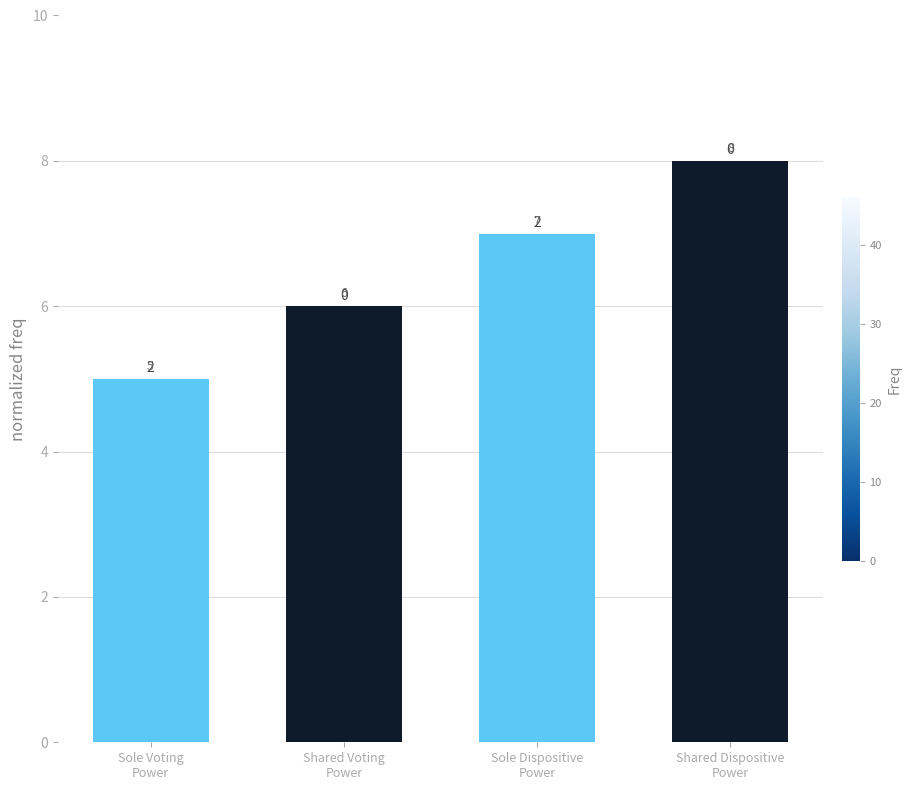

What position from the right is Sole Dispositive
Power?

2